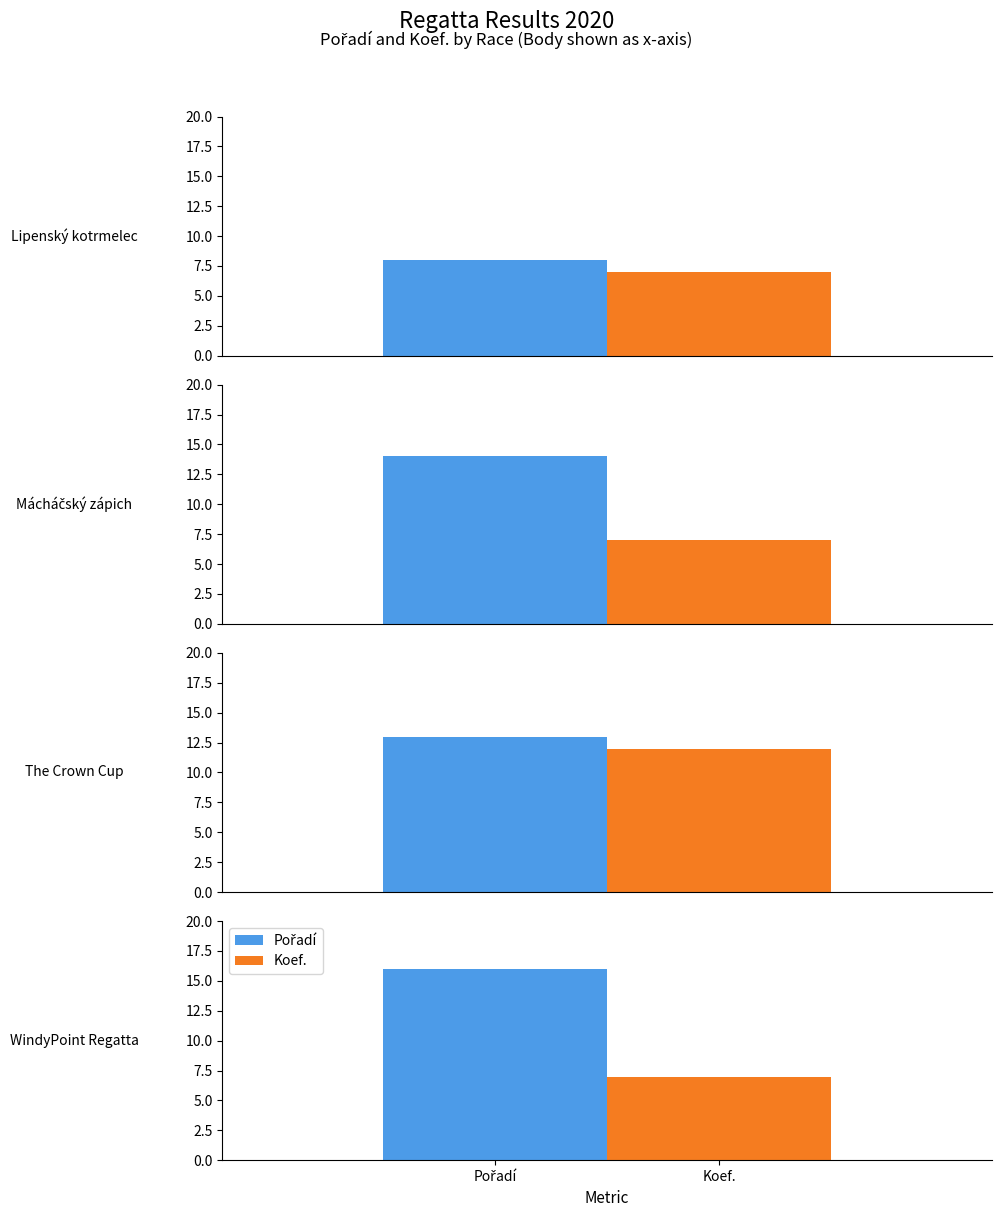

How many series are shown in this chart?

2